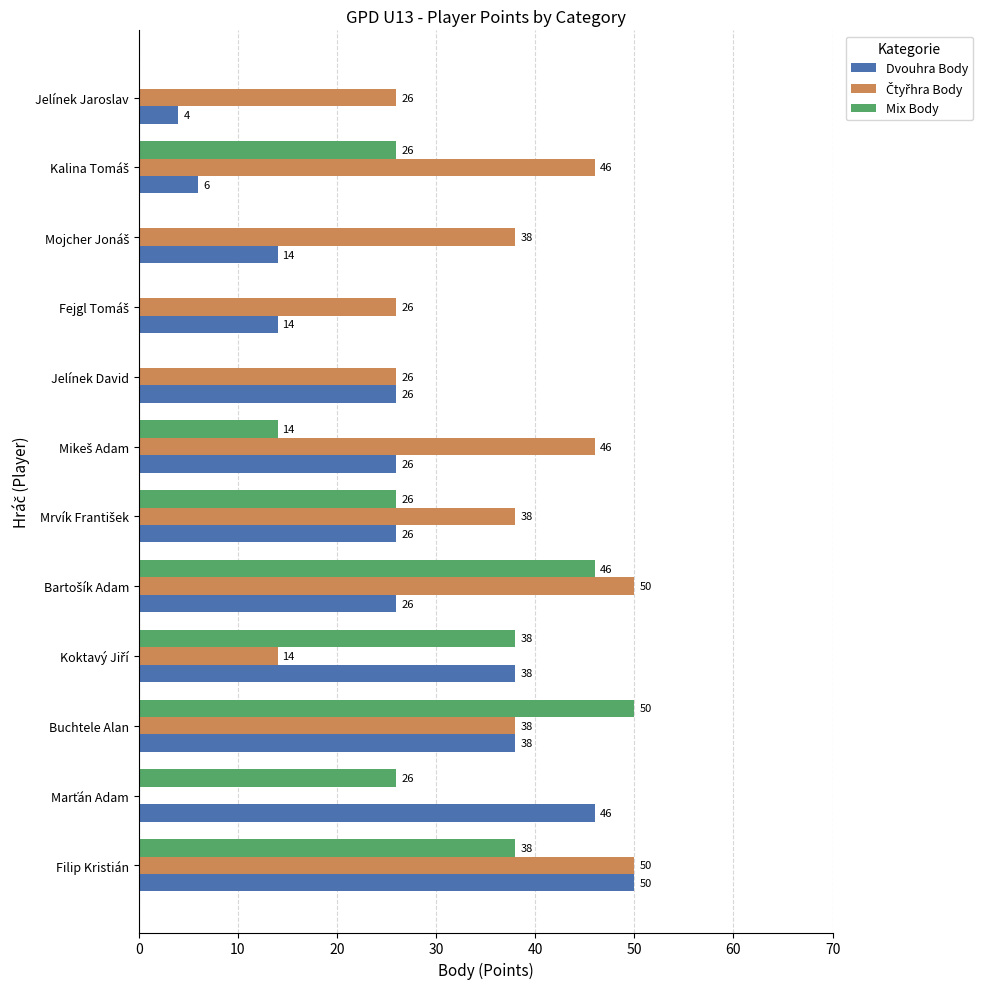

True or false: Mix Body has a value of -22 at Jelínek Jaroslav.

False